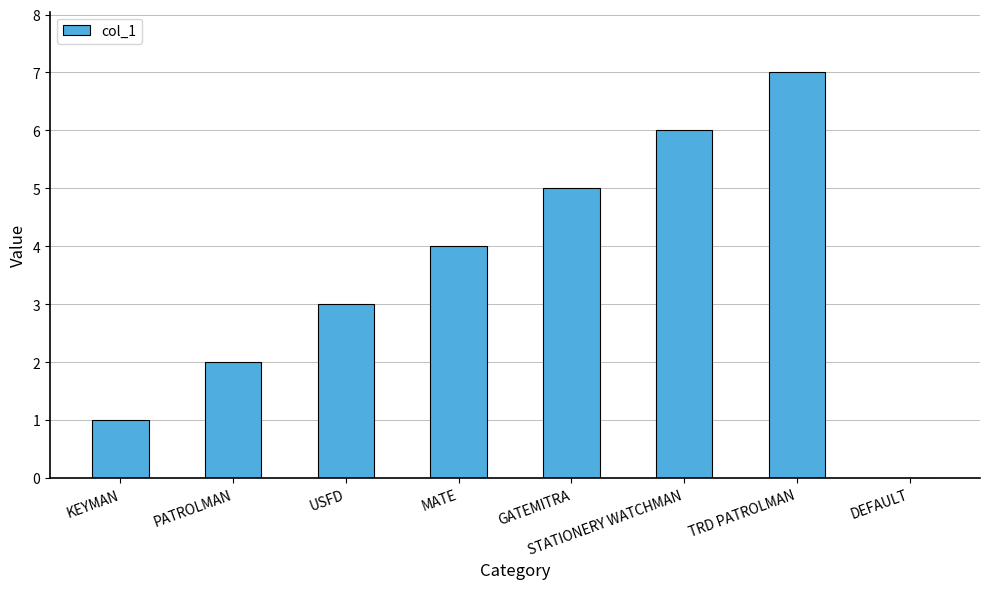

The value at USFD is 3. True or false?

True